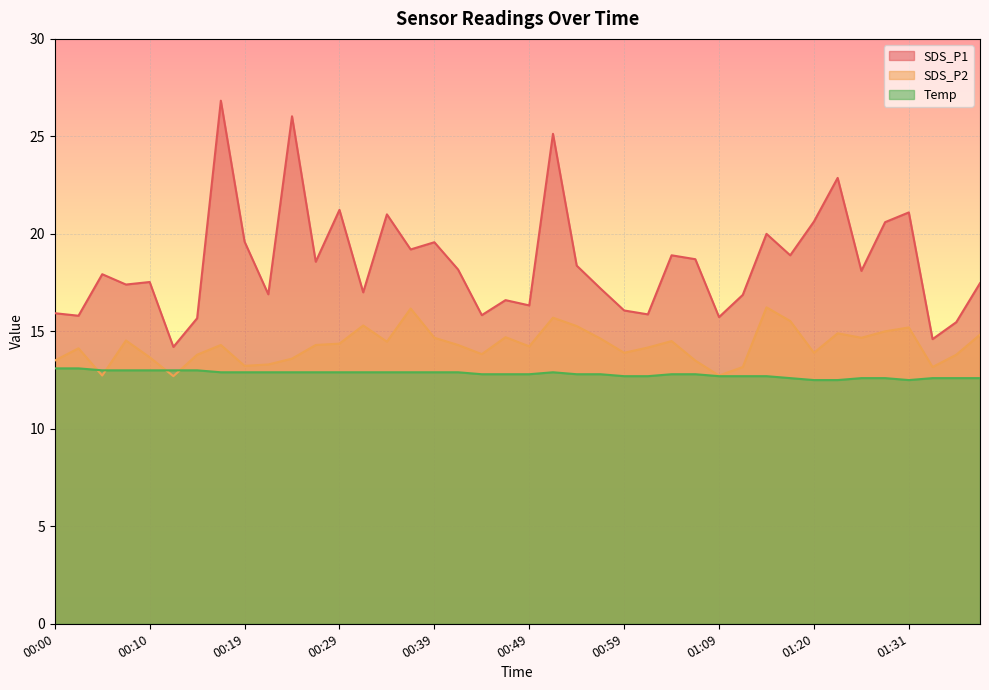

Is it true that SDS_P1 equals 26.8 at 00:17?

True